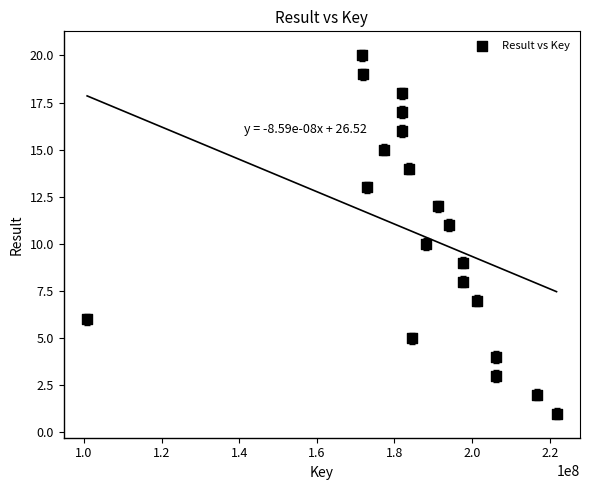

What is the range of Y values (max minus min)?

19